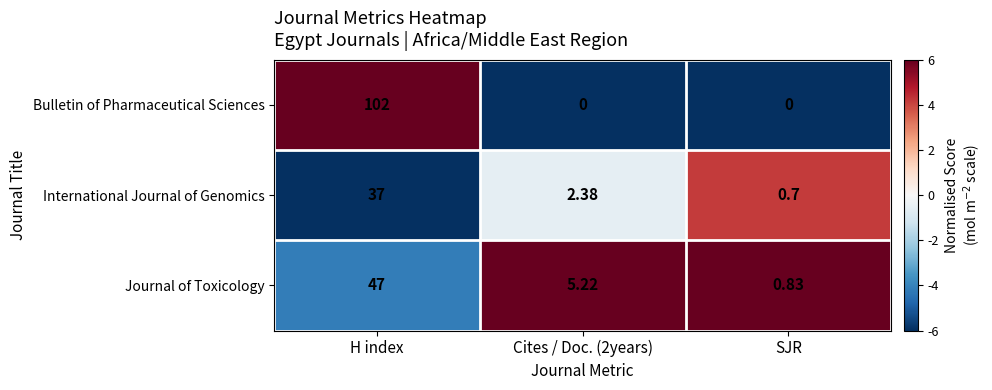

Which category has the highest value in the Journal of Toxicology series?

H index